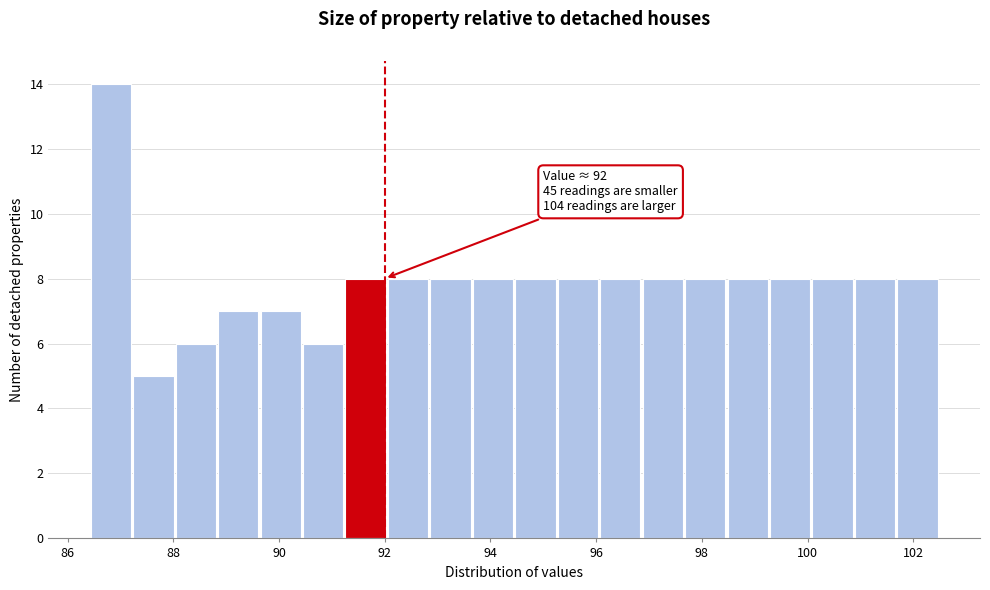

Which range on the x-axis has the tallest bar?

86.4 to 87.2